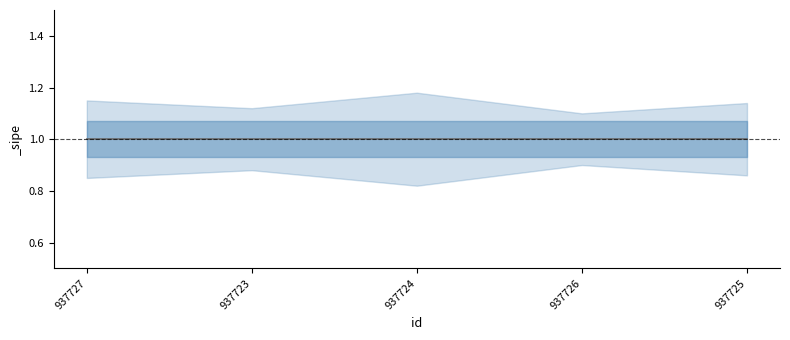

Which has a higher value, 937725 or 937727?

937725